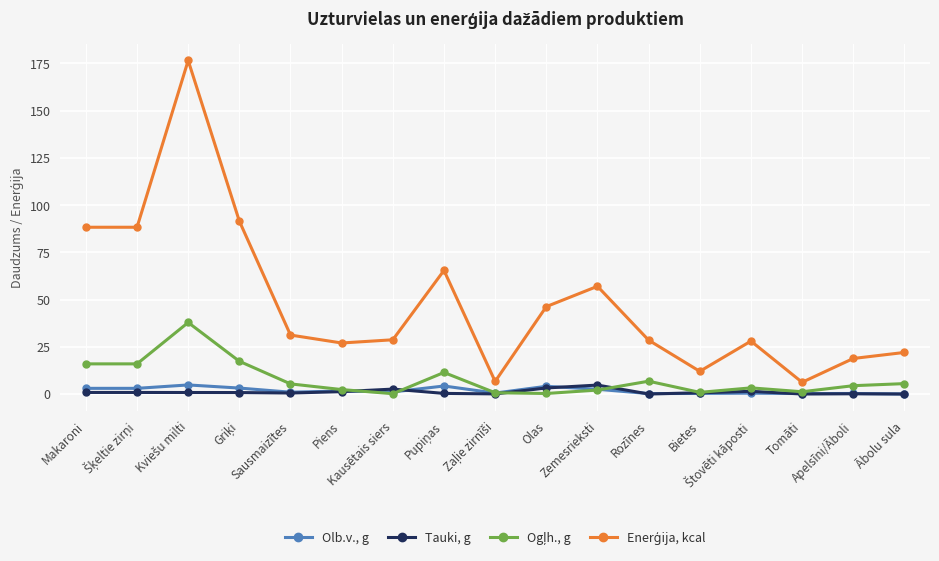

What is the highest value of the Olb.v., g series?

4.8